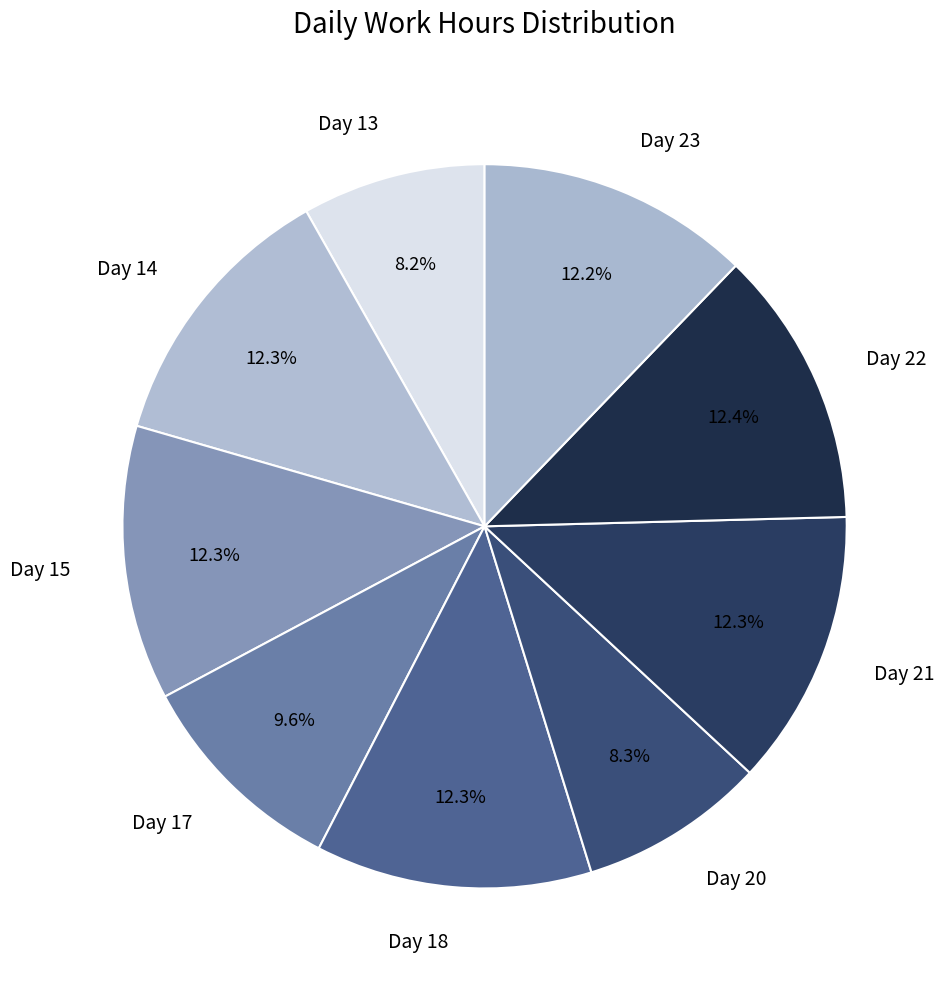

To the nearest percent, what is the difference between the Day 17 and Day 18 slice percentages?

3%